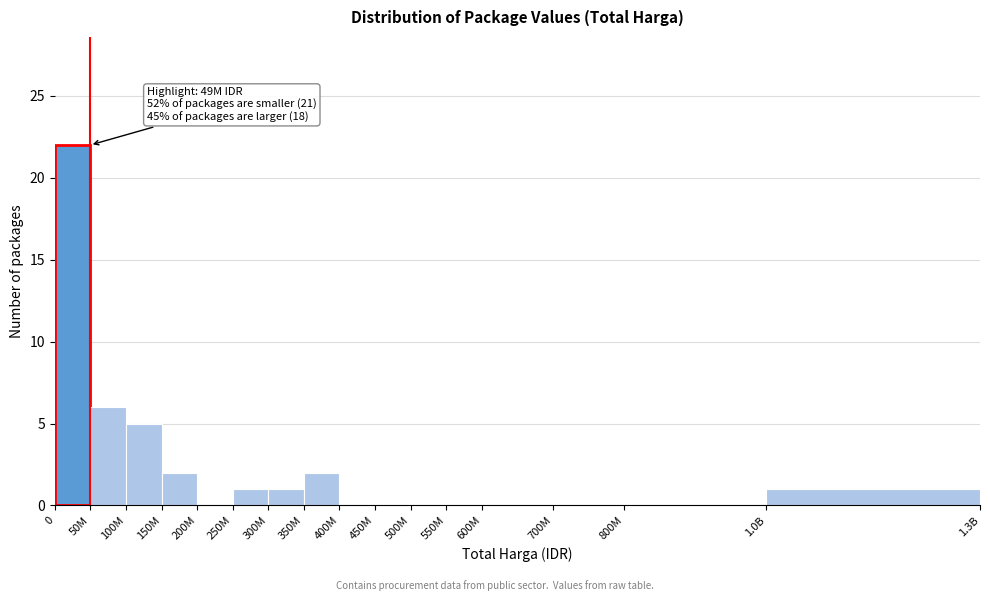

Reading left to right, transcribe all the data shown in this chart.

0=22	50M=6	100M=5	150M=2	200M=0	250M=1	300M=1	350M=2	400M=0	450M=0	500M=0	550M=0	600M=0	700M=0	800M=0	1.0B=1